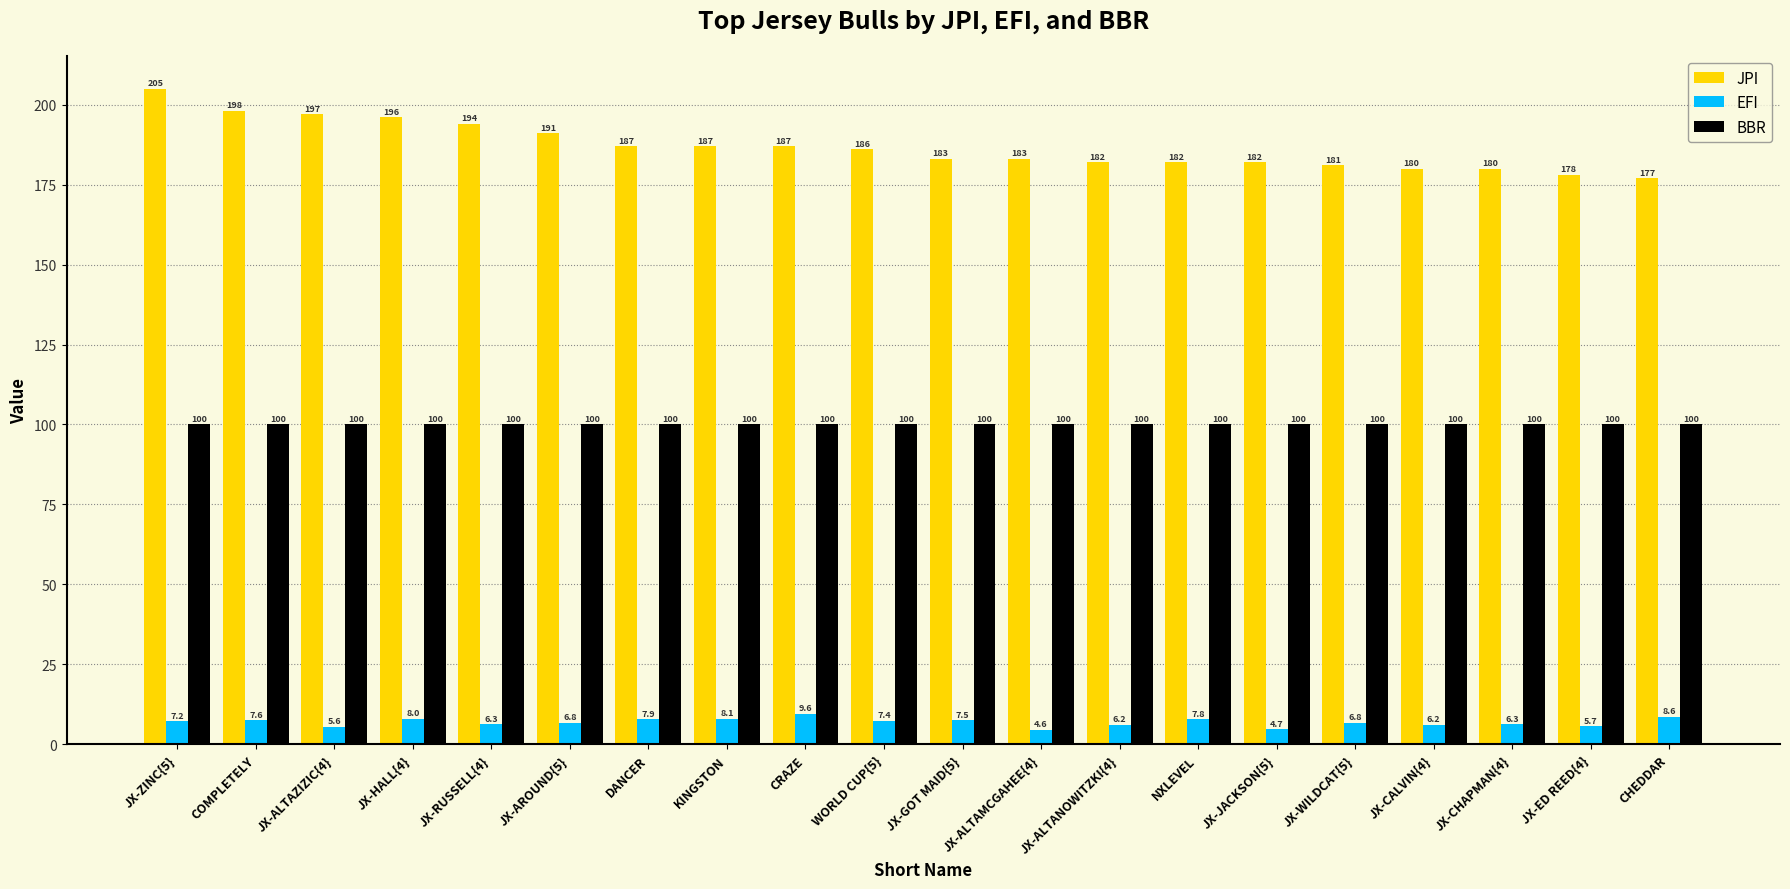

True or false: BBR has a value of 143.5 at DANCER.

False